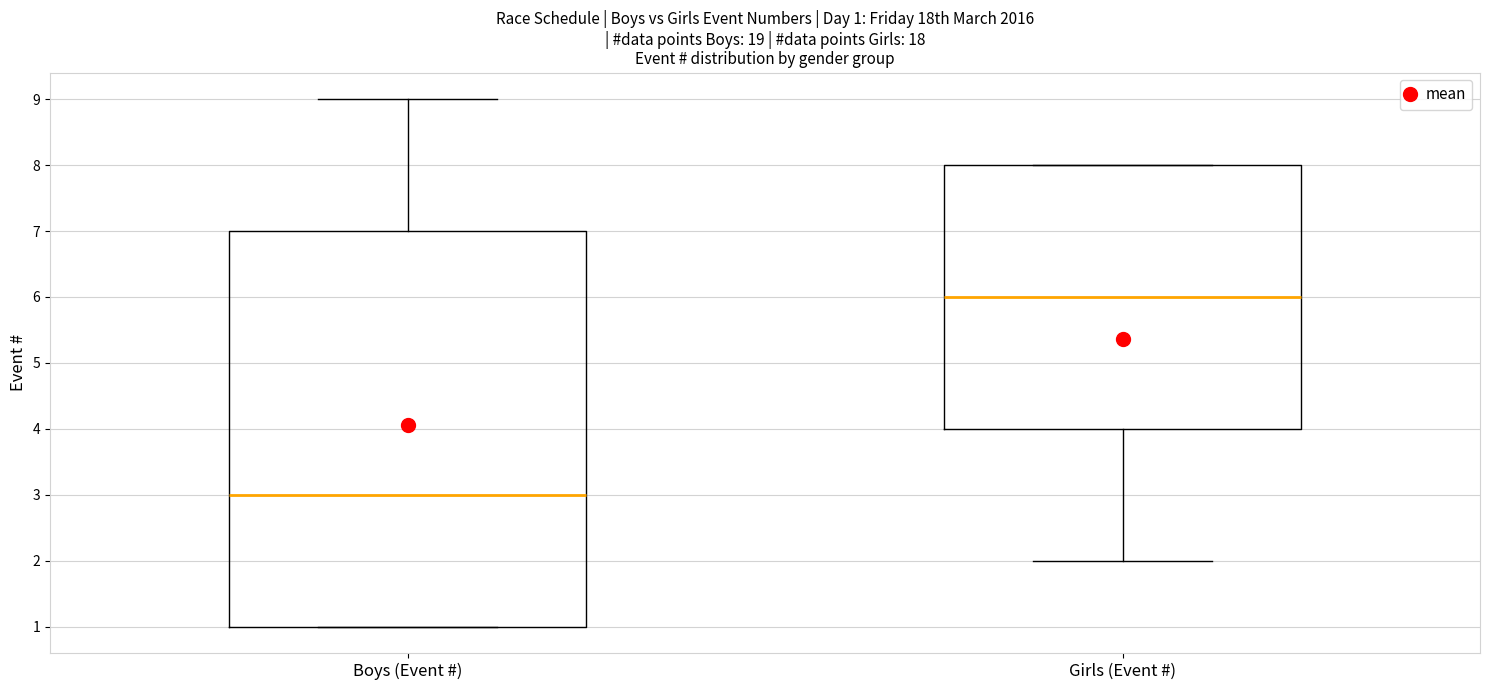

Which box has the lowest median line?

Boys (Event #)